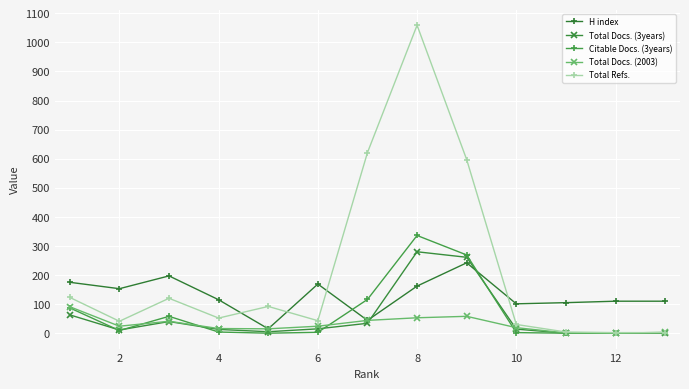

True or false: Total Refs. has more than 0 points higher than both neighbors.

True